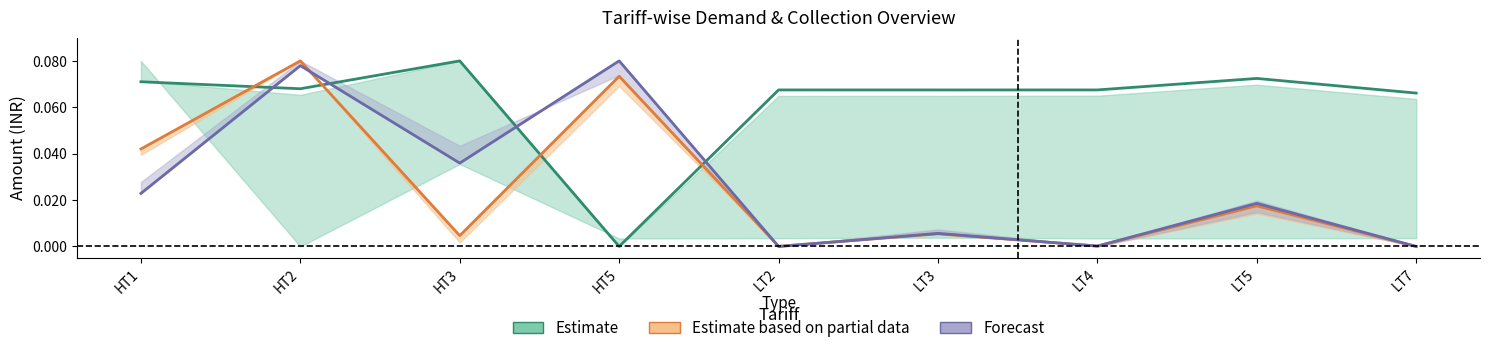

At HT1, list the series in order from largest to smallest.

Estimate, Estimate based on partial data, Forecast